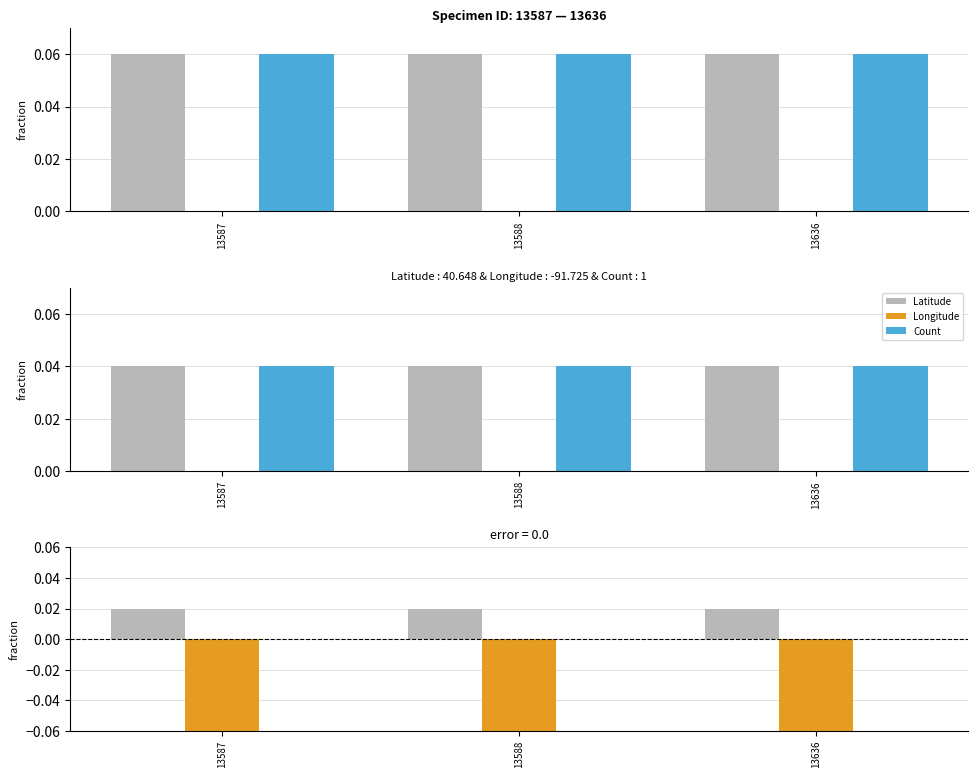

Is it true that Longitude equals -0.0 at 13588?

False